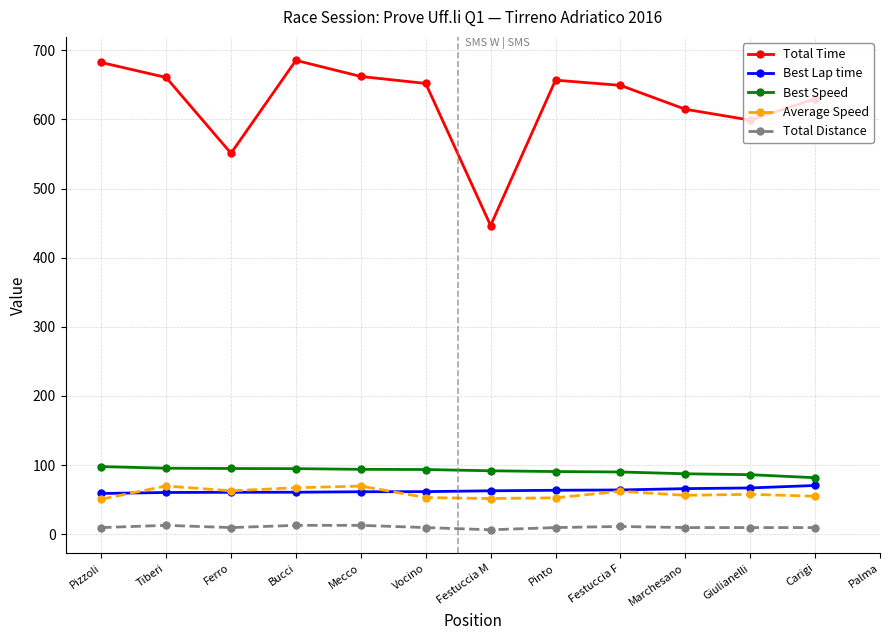

What is the maximum value for Best Lap time?

70.5